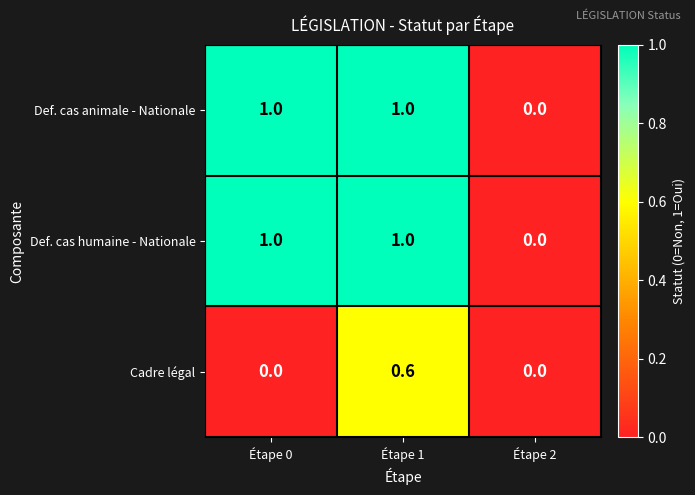

How many categories are shown in the chart?

3